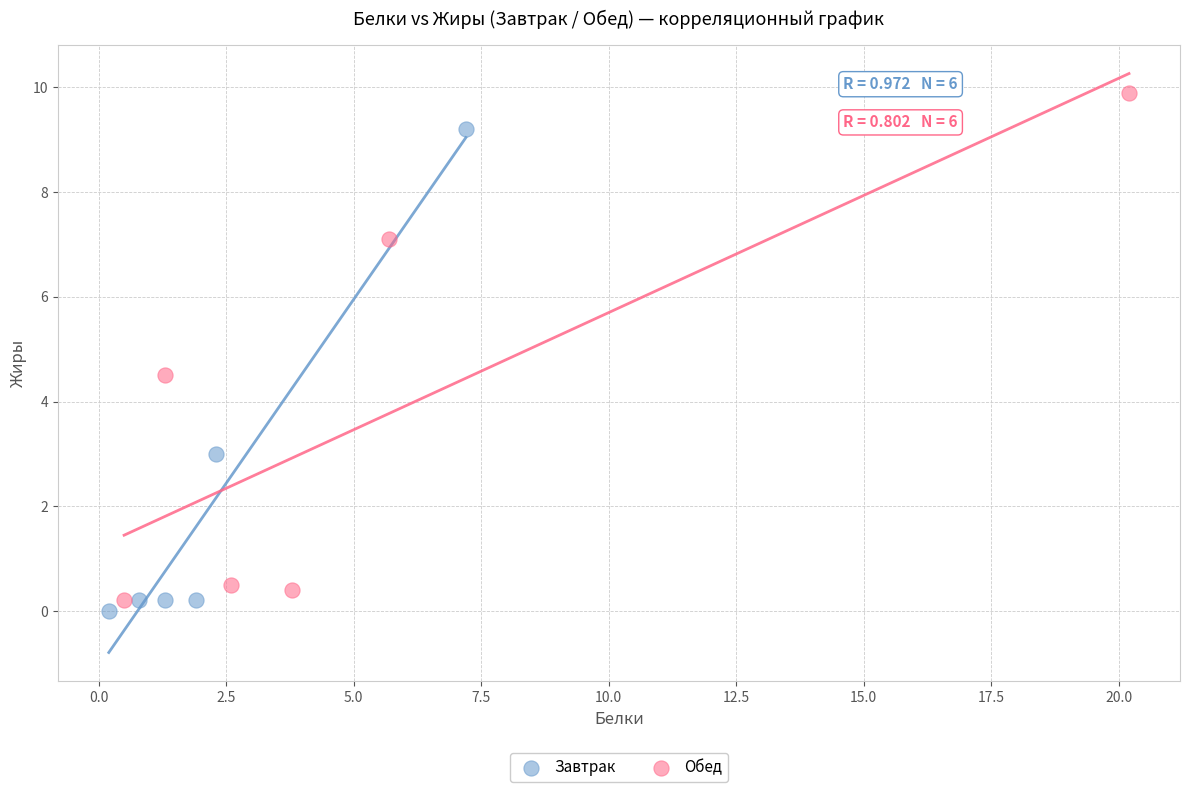

Which series contains the highest Y value?

Обед